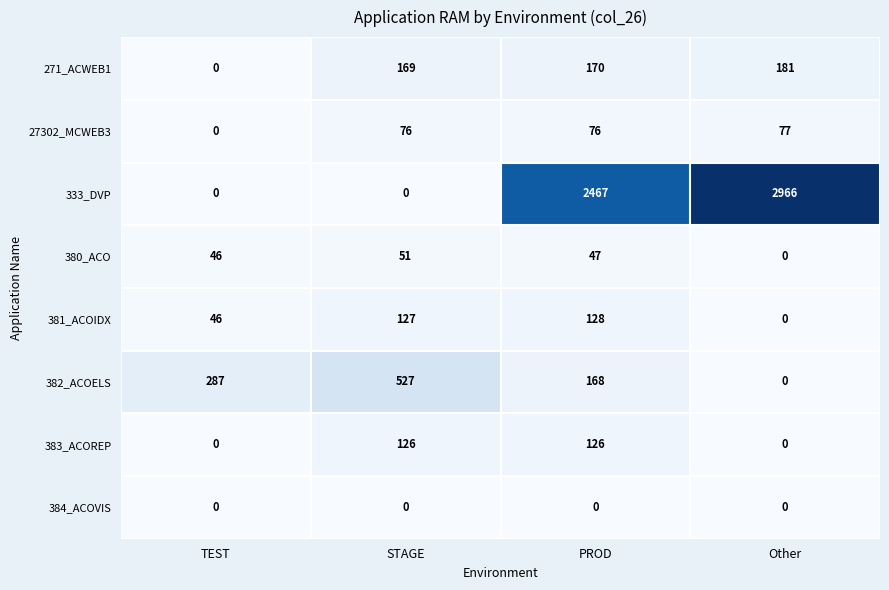

Which series changed the most between STAGE and PROD?

333_DVP